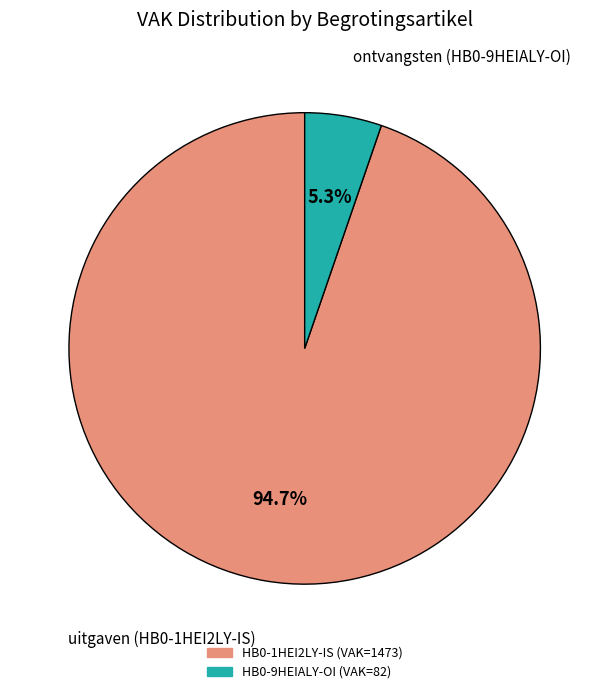

Between HB0-9HEIALY-OI and HB0-1HEI2LY-IS, which is larger?

HB0-1HEI2LY-IS